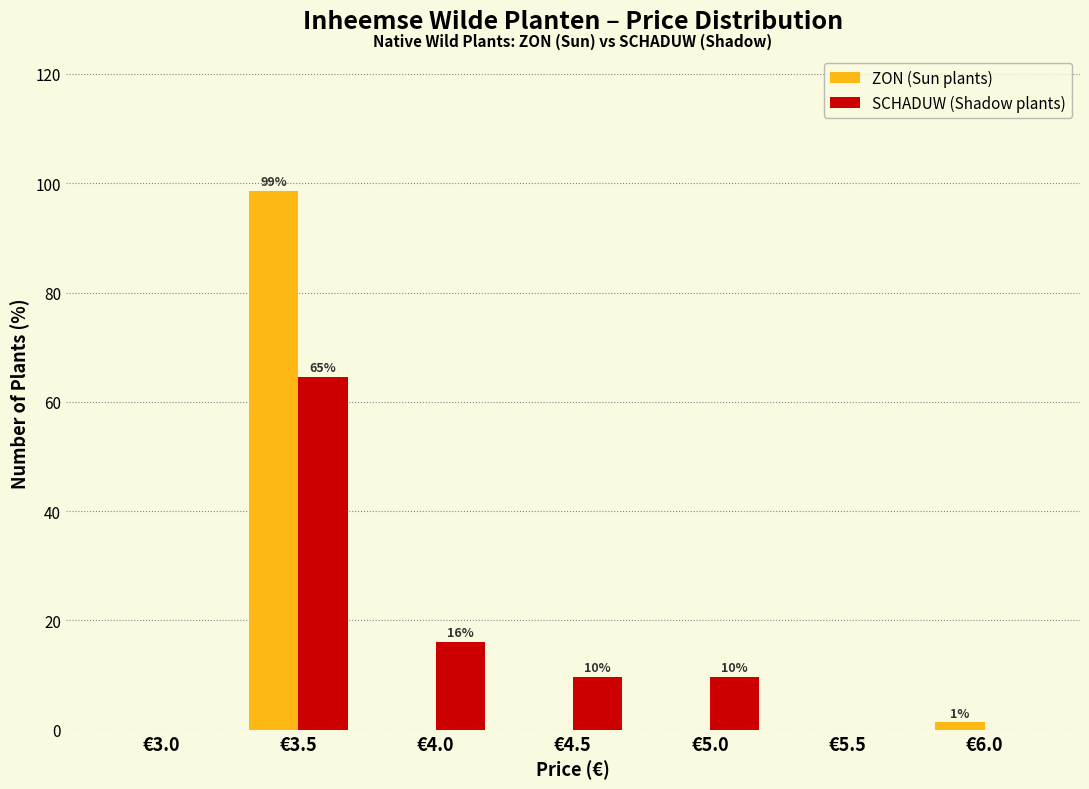

Reading left to right, transcribe all the data shown in this chart.

ZON (Sun plants): €3.0=0.0	€3.5=98.7	€4.0=0.0	€4.5=0.0	€5.0=0.0	€5.5=0.0	€6.0=1.3
SCHADUW (Shadow plants): €3.0=0.0	€3.5=64.5	€4.0=16.1	€4.5=9.7	€5.0=9.7	€5.5=0.0	€6.0=0.0